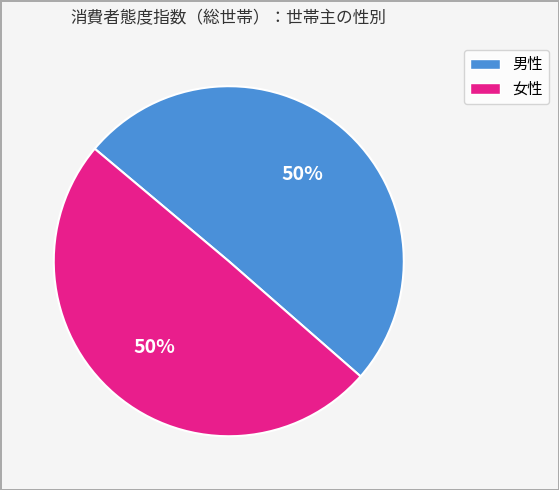

How many slices are in this pie chart?

2